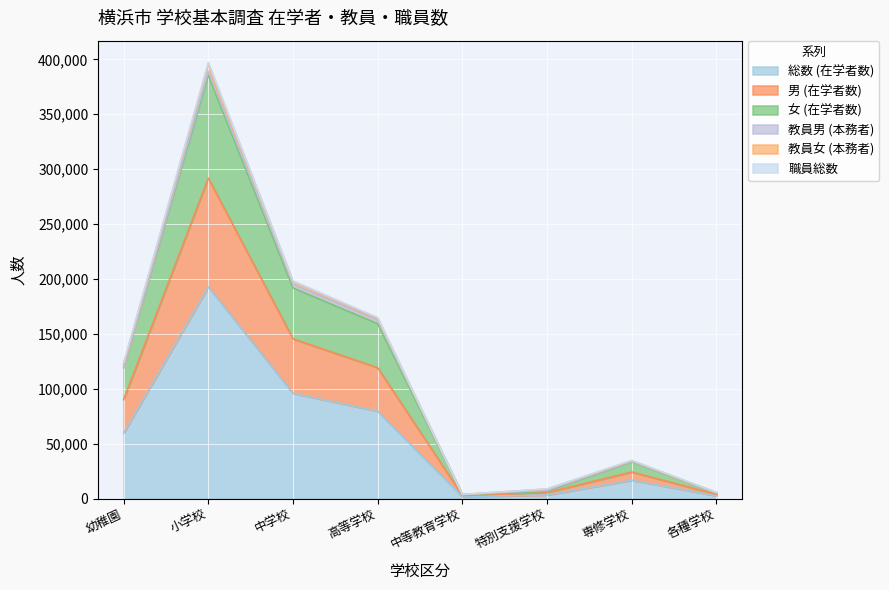

At which category is the sum across all series the highest?

小学校